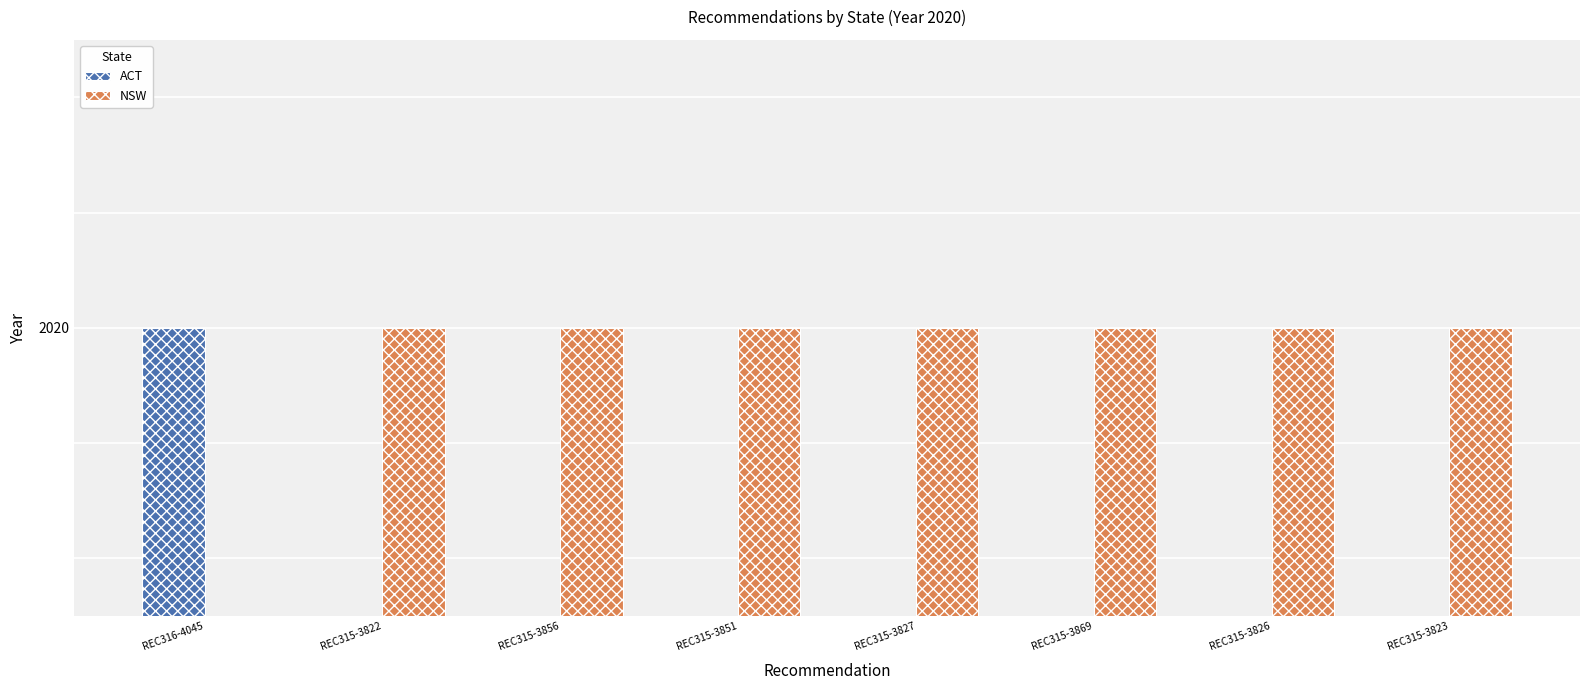

Reading left to right, transcribe all the data shown in this chart.

ACT: 2020	0	0	0	0	0	0	0
NSW: 0	2020	2020	2020	2020	2020	2020	2020